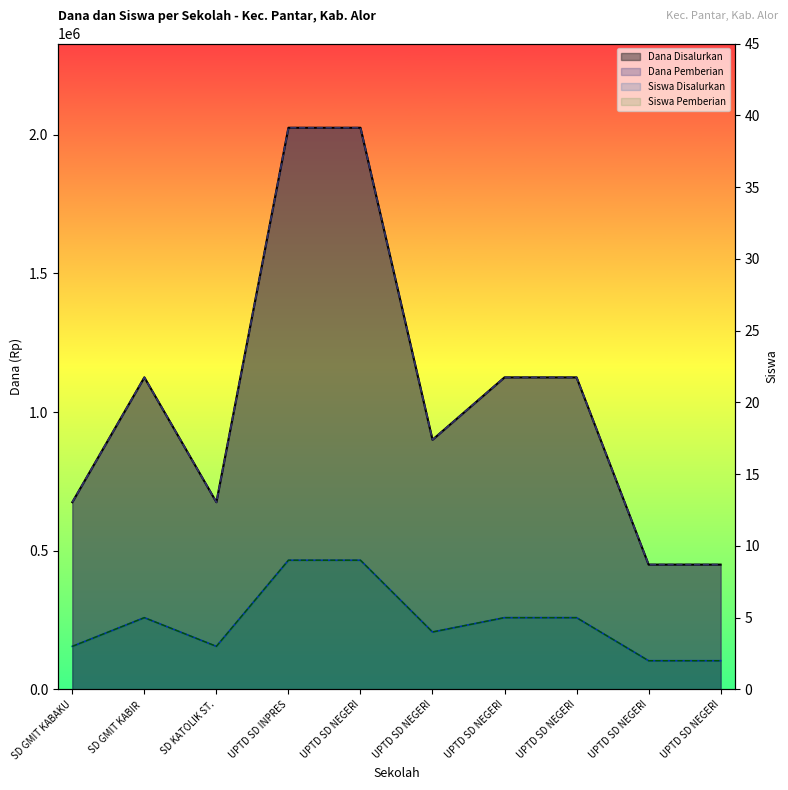

How many lines are shown in the chart?

4